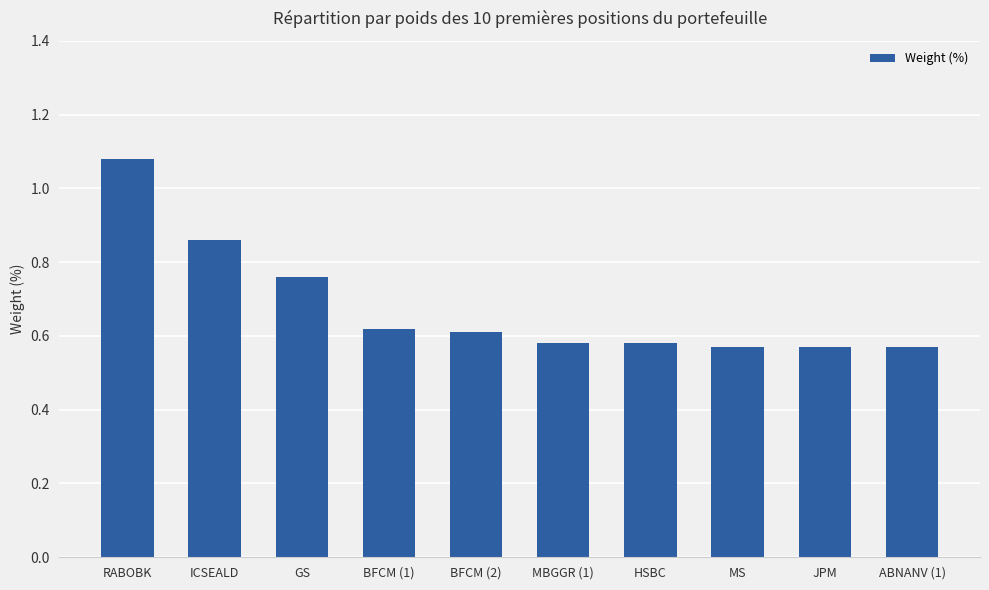

What is the label of the 1st bar from the right?

ABNANV (1)